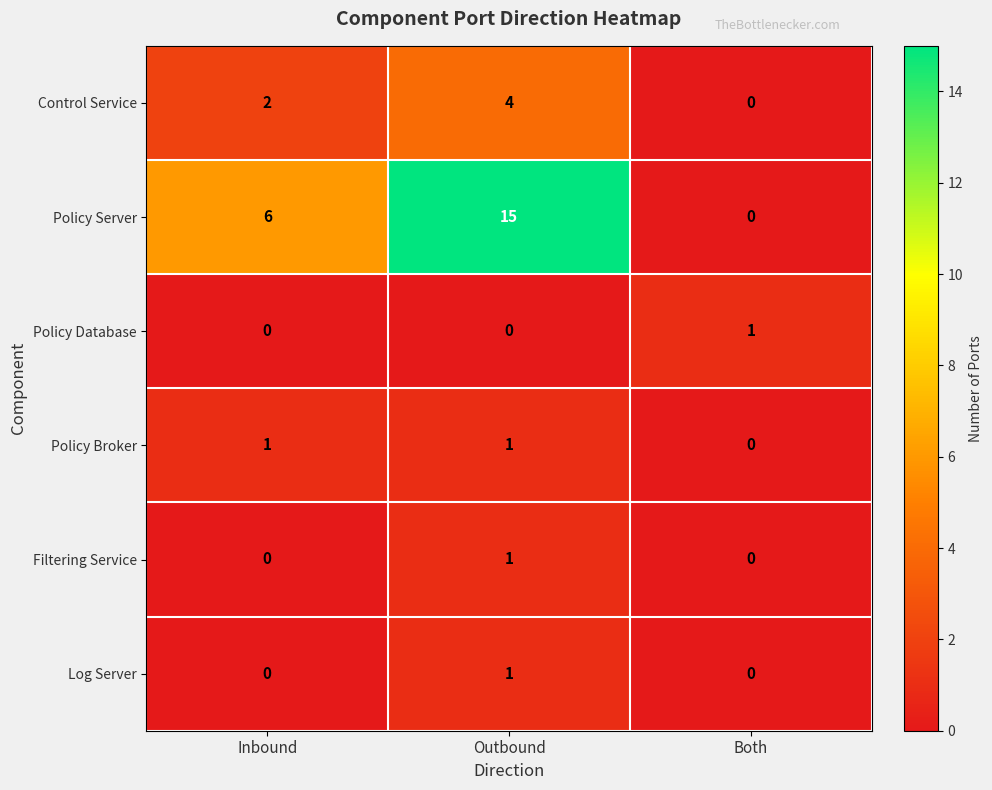

The value of Log Server at Outbound is 0. True or false?

False